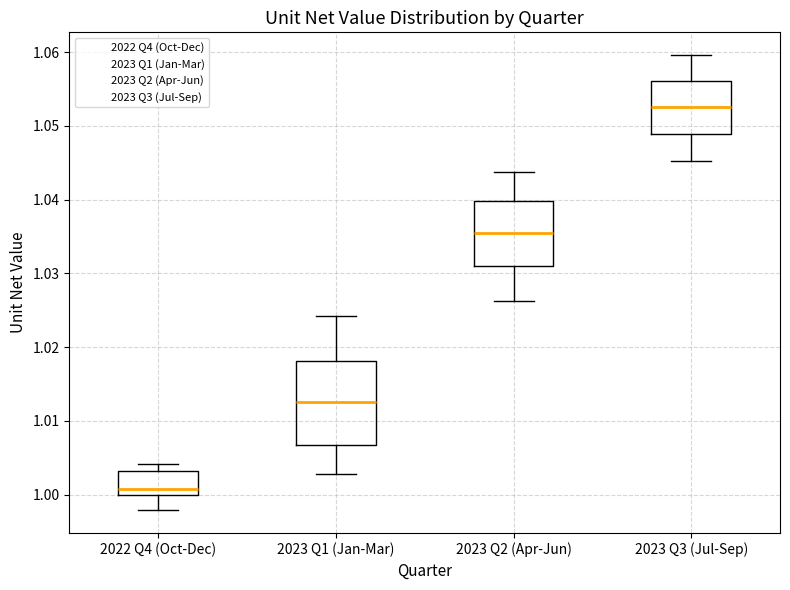

Where does the median line of the box for 2023 Q1 (Jan-Mar) sit on the y-axis? The values are not printed on the chart, so give them approximately, as read against the axis.

1.013